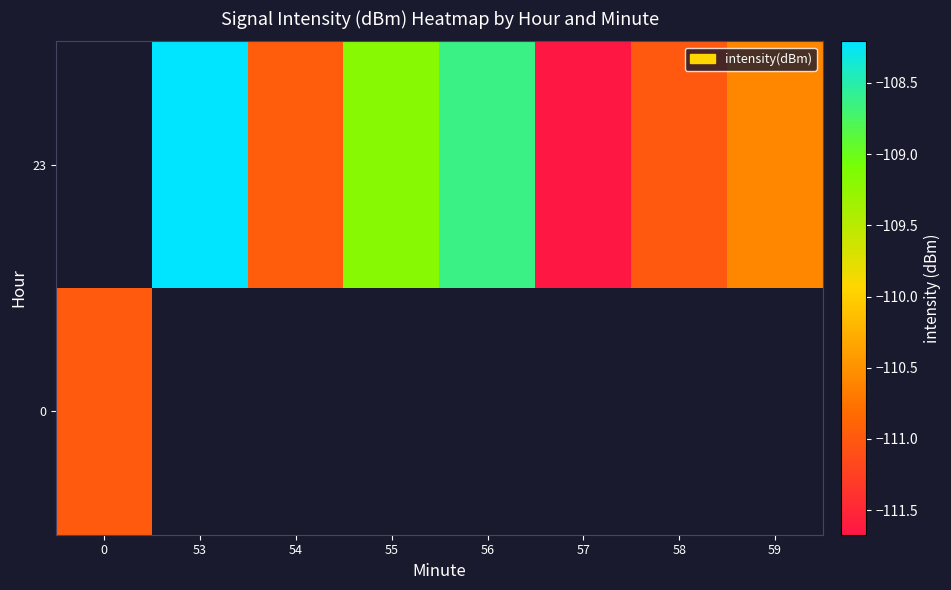

List the labels in order of 0 value, largest first.

0, 53, 54, 55, 56, 57, 58, 59